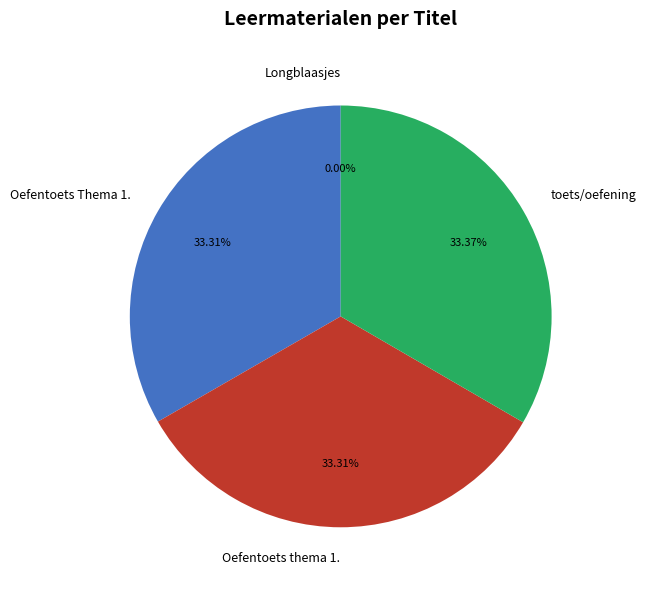

To the nearest percent, what is the combined percentage of Oefentoets thema 1. and toets/oefening?

67%